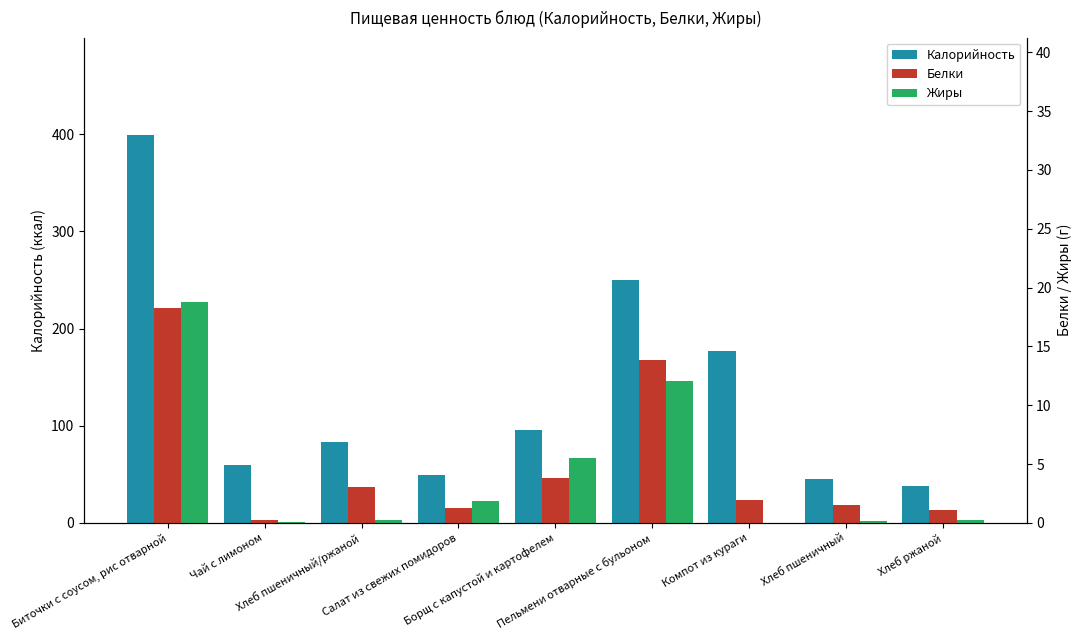

At which category is the sum across all series the highest?

Биточки с соусом, рис отварной